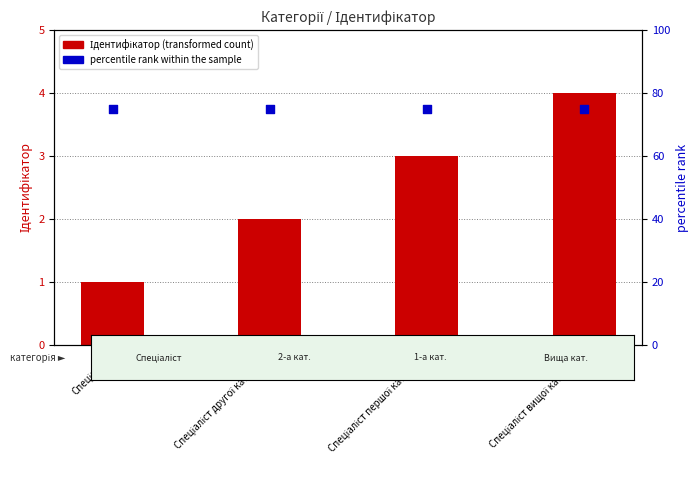

Which series has the widest spread of Y values?

Ідентифікатор (transformed count)